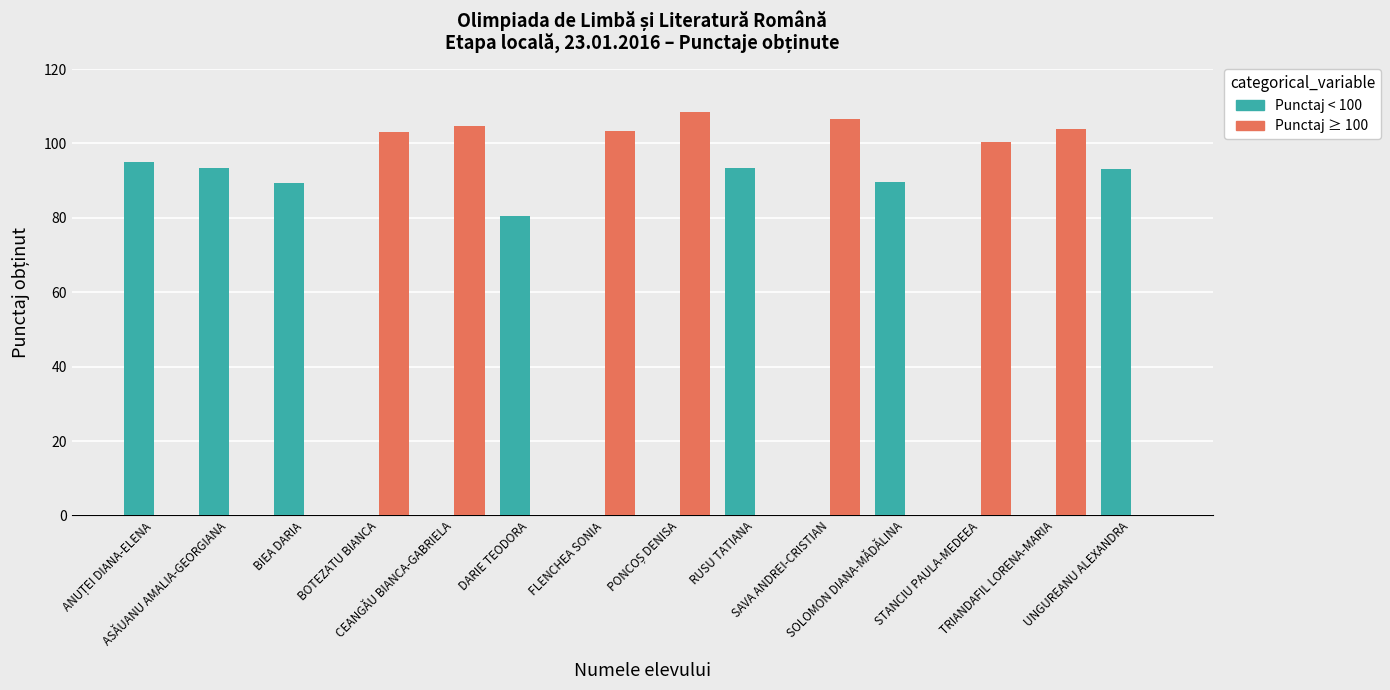

What is the maximum value shown in the chart?

108.5